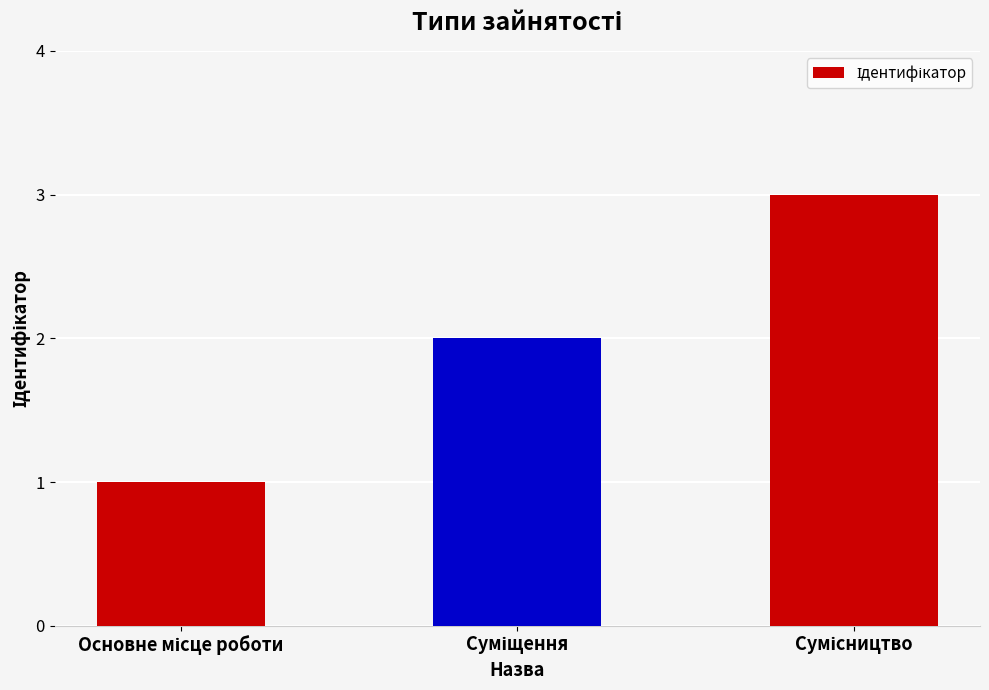

What is the maximum value shown in the chart?

3